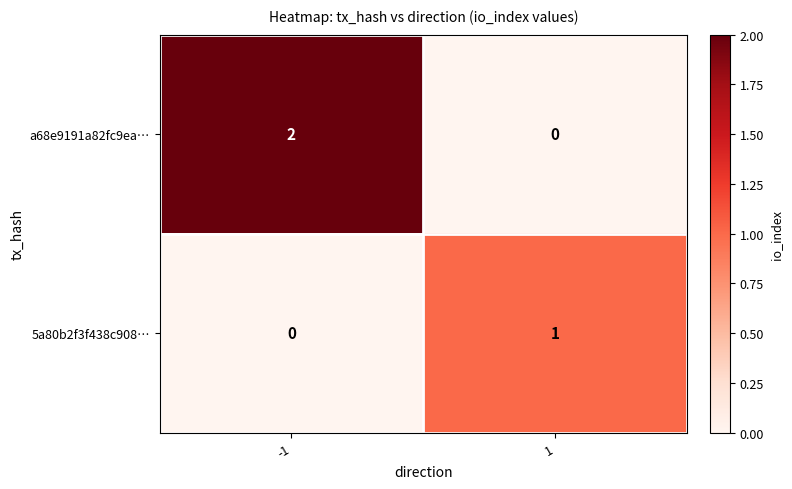

Which series has the largest total across all categories?

a68e9191a82fc9ea…